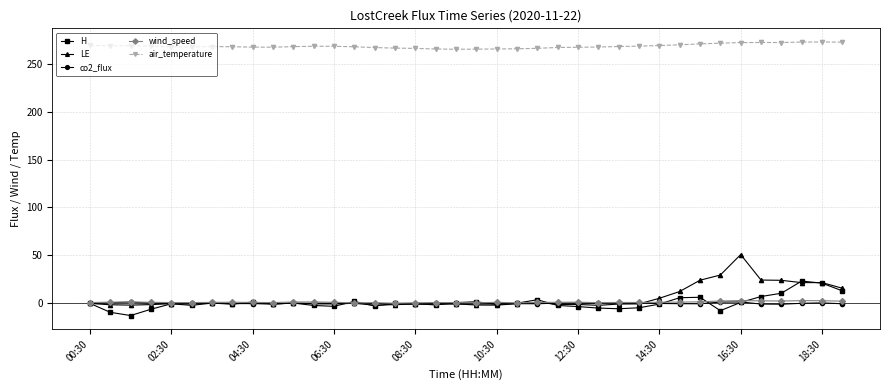

What is the minimum value for H?

-12.7